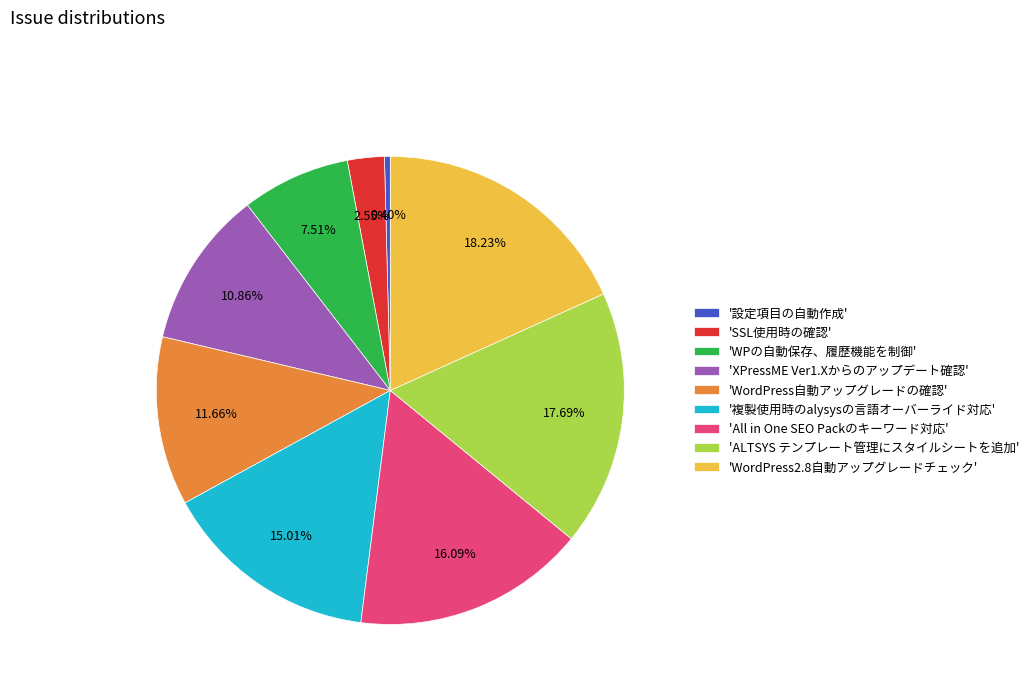

Between 'All in One SEO Packのキーワード対応' and '設定項目の自動作成', which is larger?

'All in One SEO Packのキーワード対応'